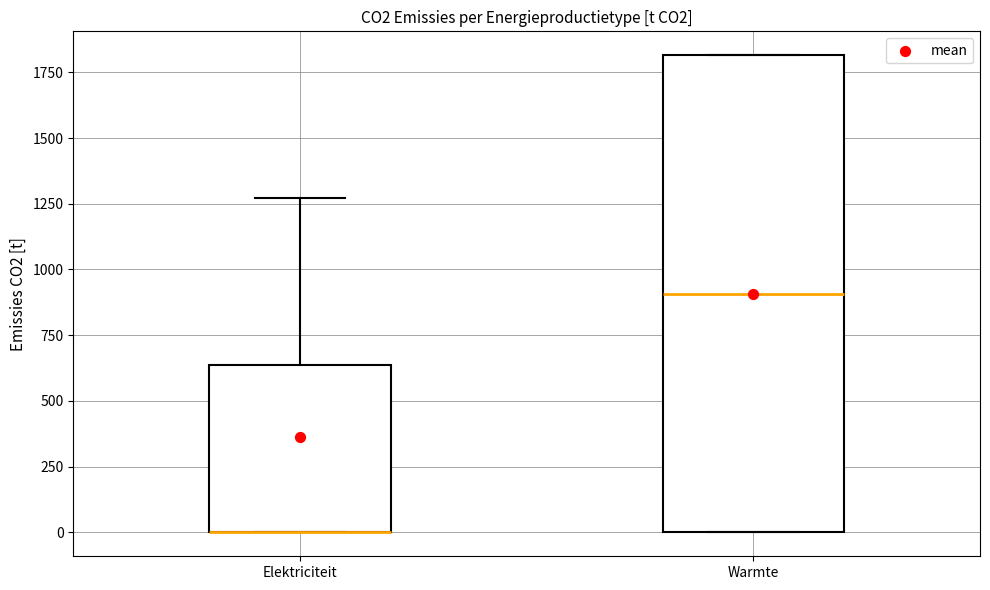

Reading left to right, read every box against the y-axis: the position of its median line, the range the box covers, and the ends of its whiskers. The values are not printed on the chart, so give them approximately, as read against the axis.

Elektriciteit: median 0 (drawn on the box's lower edge), box 0 to 650, whiskers 0 to 1250
Warmte: median 900, box 0 to 1800, whiskers 0 to 1800